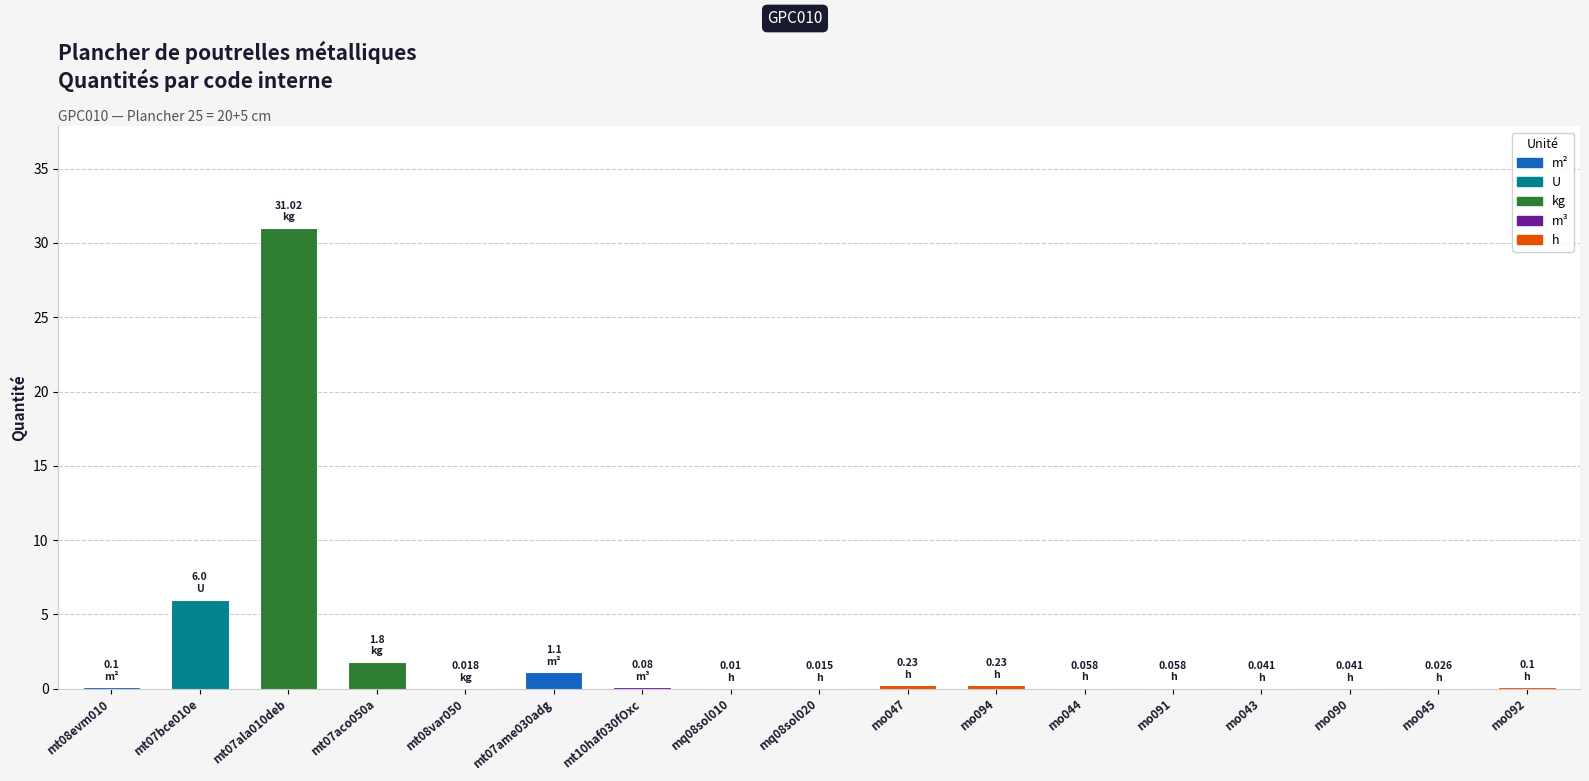

Which has a higher value, mt07aco050a or mt07ala010deb?

mt07ala010deb